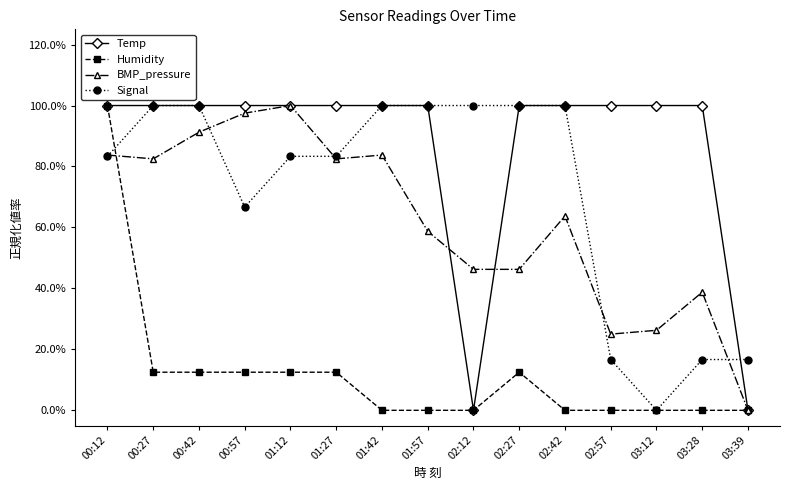

True or false: Temp and Humidity intersect in this chart.

False